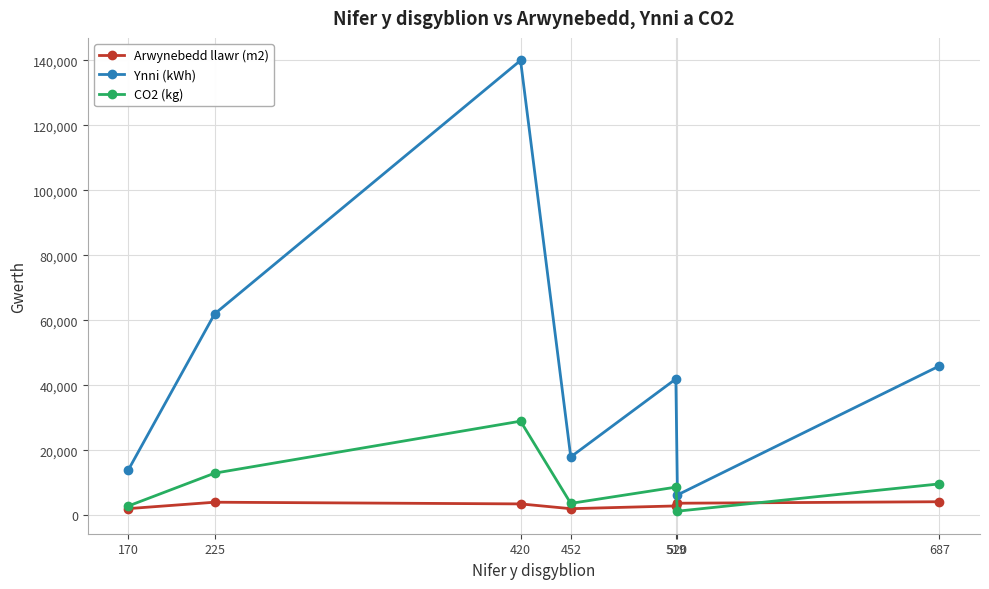

Is the value of Ynni (kWh) at 520 greater than the value of CO2 (kg) at 452?

Yes